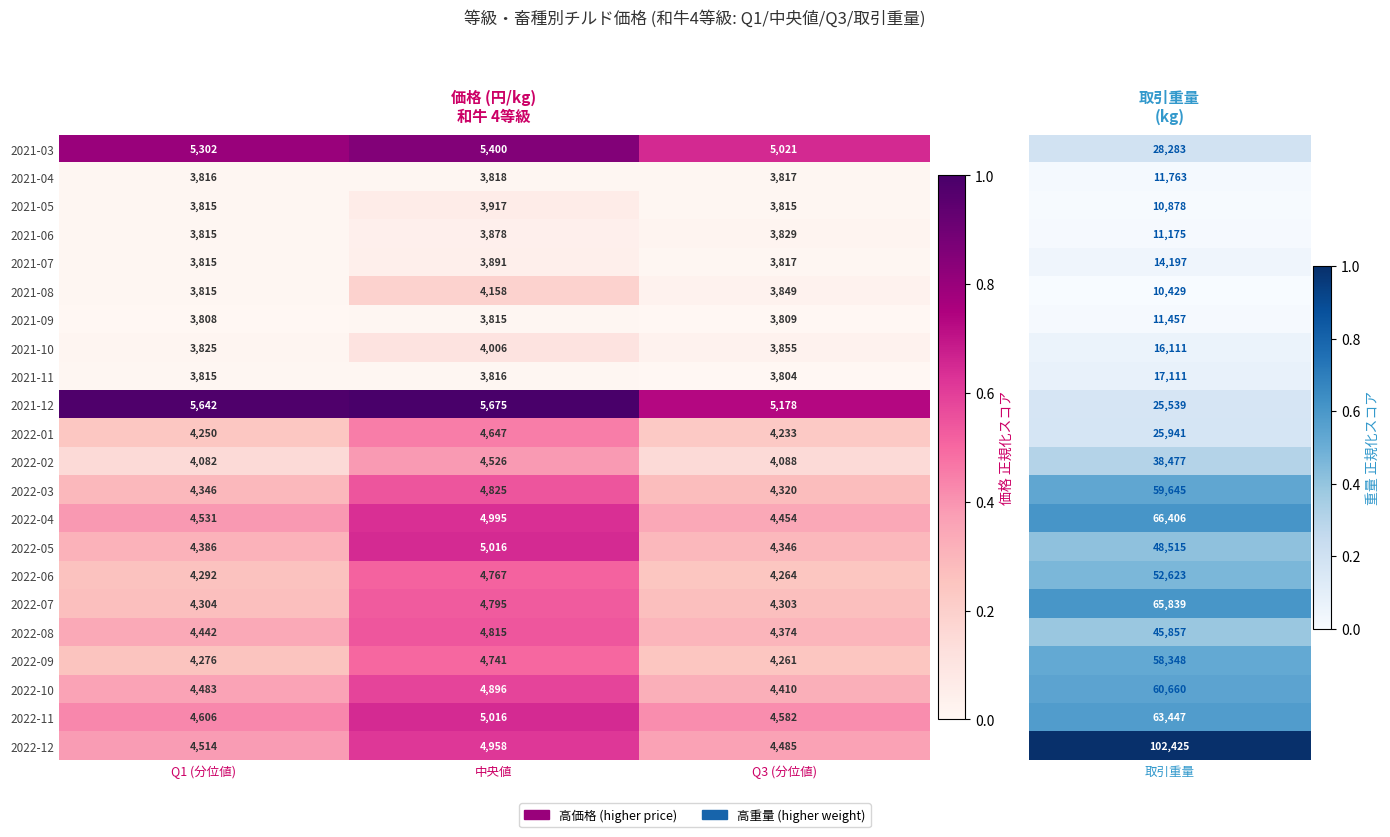

At which category is the sum across all series the highest?

中央値